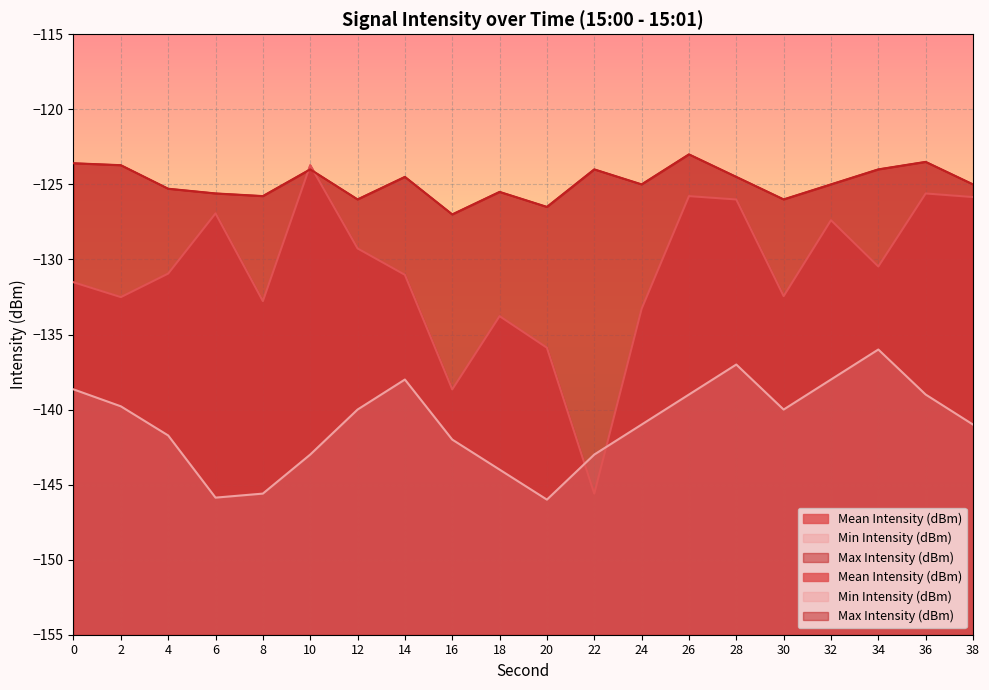

True or false: Max Intensity (dBm) and Min Intensity (dBm) intersect in this chart.

False